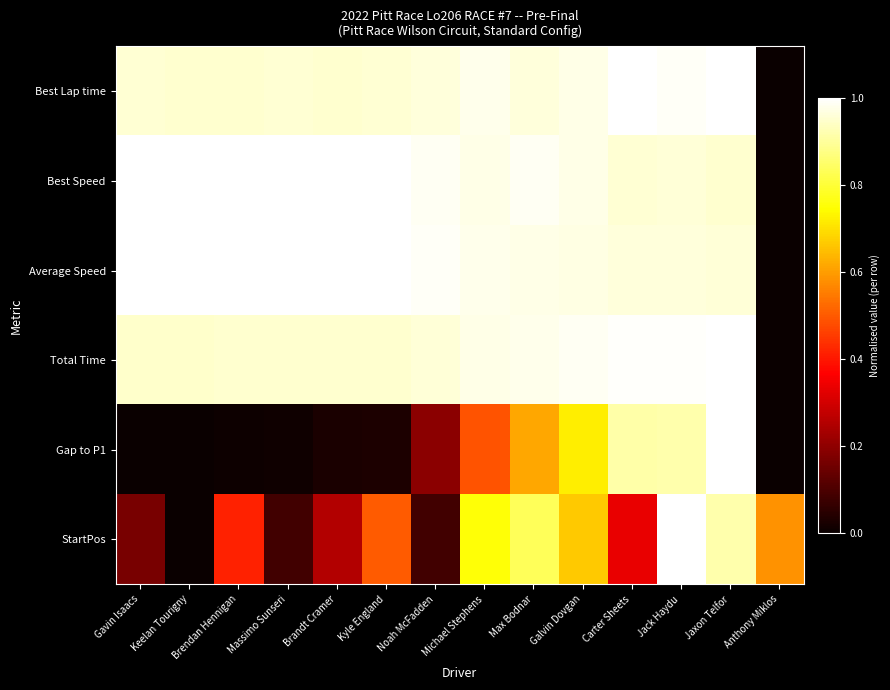

What is the spread (max minus min) of values at Anthony Miklos?

0.6